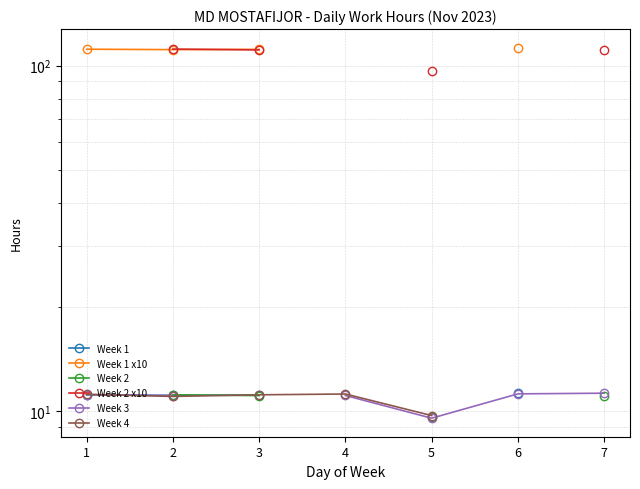

True or false: Week 4 and Week 2 cross at least once.

True